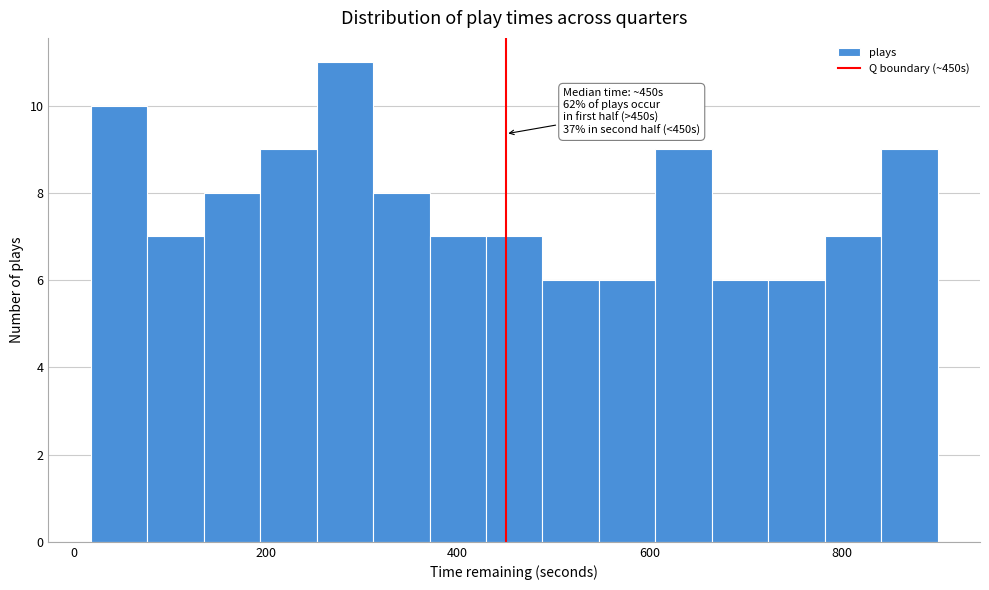

Read against the x-axis, roughly where is the centre of the tallest bar?

280